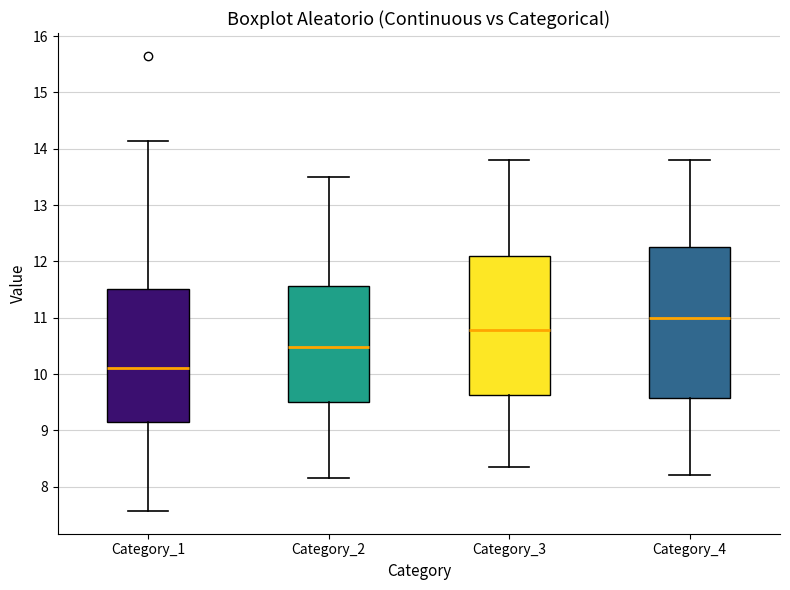

Where is the upper edge of the box for Category_4 on the y-axis? The values are not printed on the chart, so give them approximately, as read against the axis.

12.3